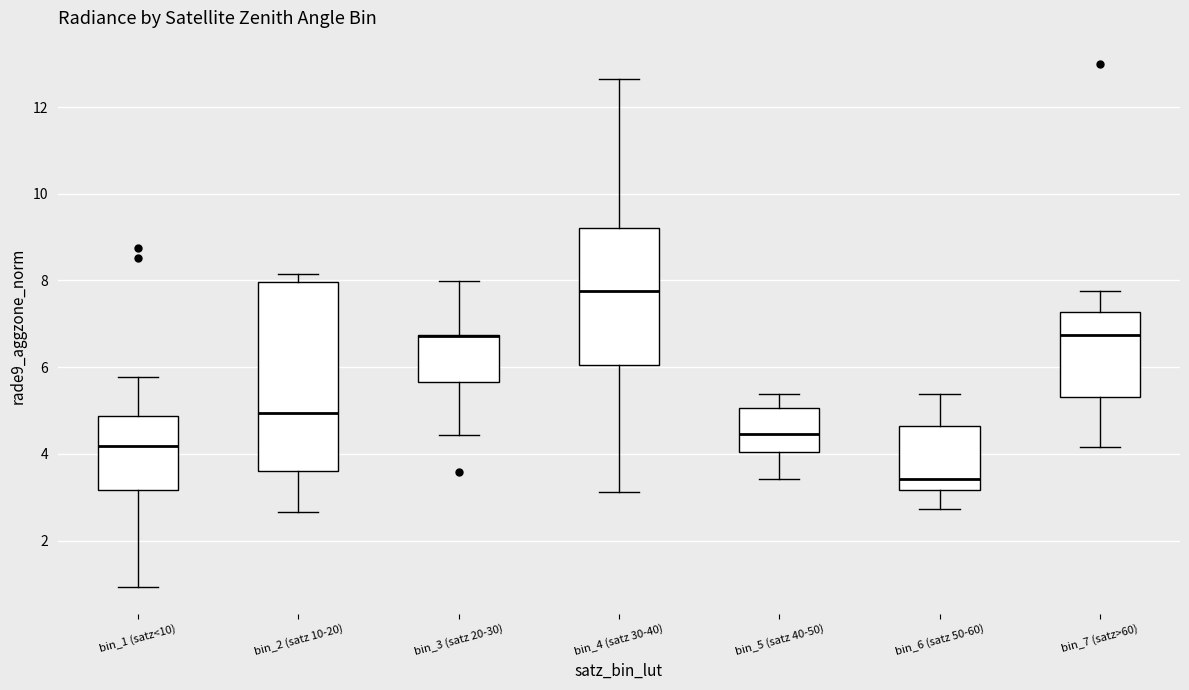

Where does the lower whisker of the box for bin_3 (satz 20-30) end on the y-axis? The values are not printed on the chart, so give them approximately, as read against the axis.

4.4